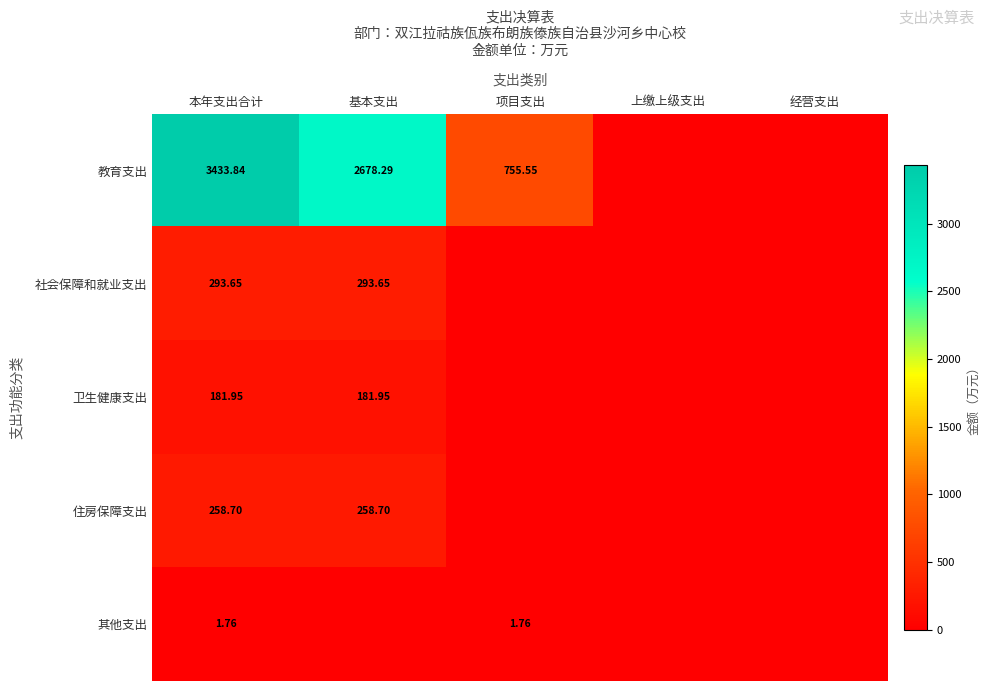

Which category has the highest value across all series?

本年支出合计